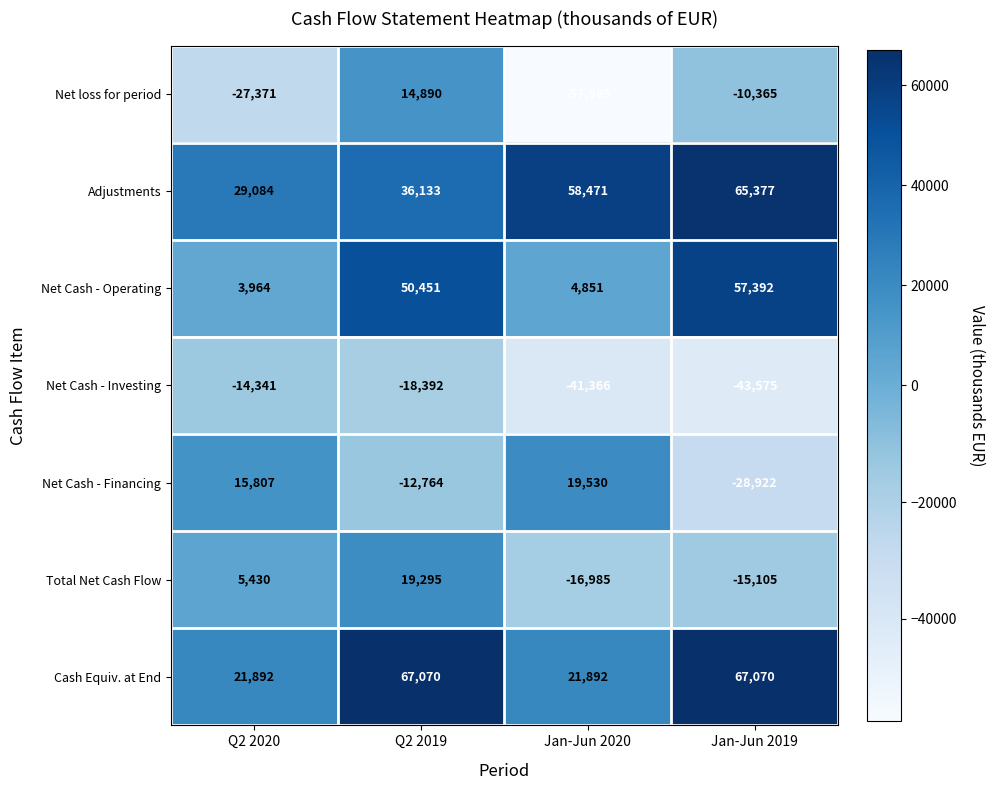

What is the spread (max minus min) of values at Jan-Jun 2020?

116040